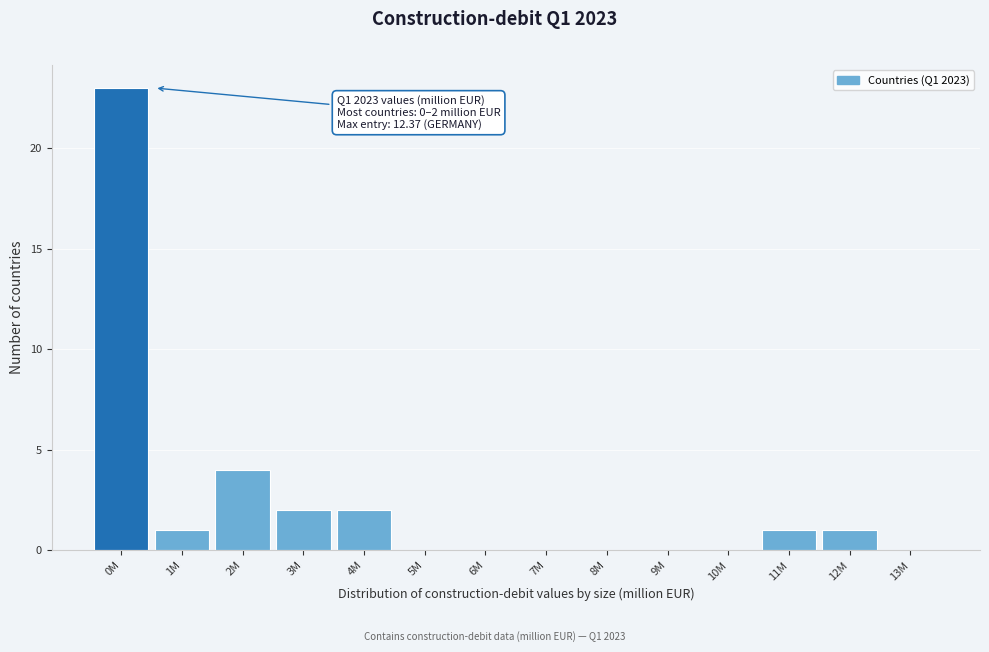

Reading left to right, extract all data points from this chart.

0M=23	1M=1	2M=4	3M=2	4M=2	5M=0	6M=0	7M=0	8M=0	9M=0	10M=0	11M=1	12M=1	13M=0